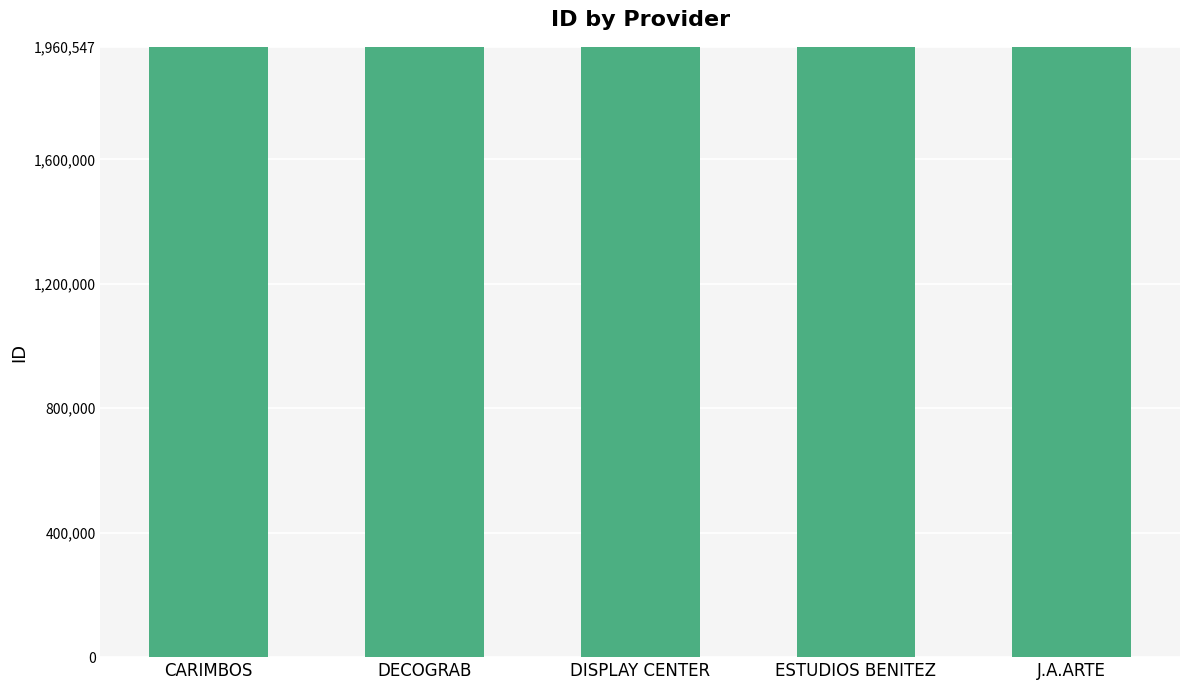

What value does the data have at ESTUDIOS BENITEZ?

1960546